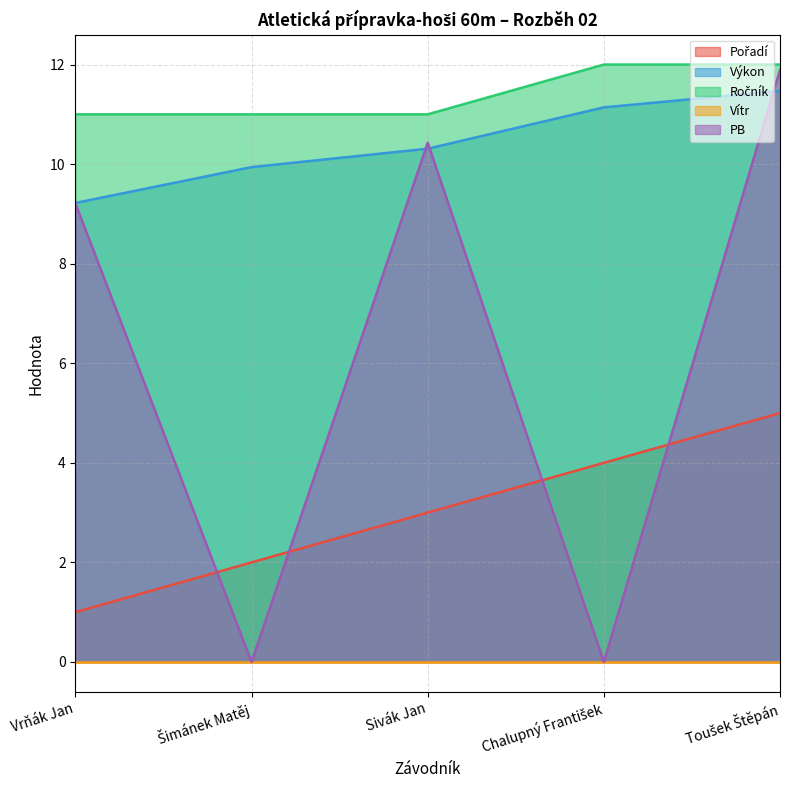

What is the total value across all series at Vrňák Jan?

30.4